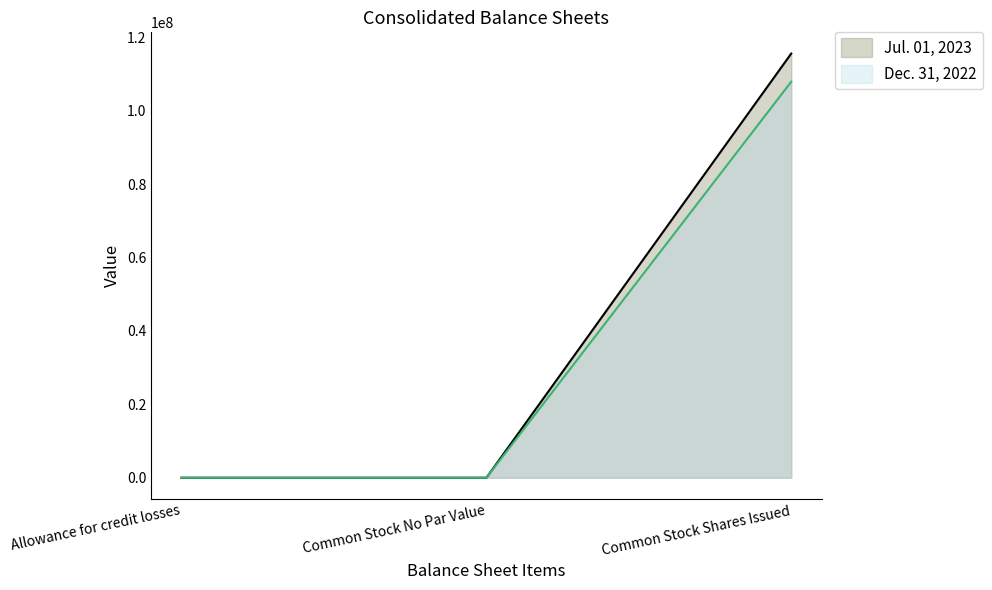

Which label corresponds to the smallest value in the chart?

Common Stock No Par Value